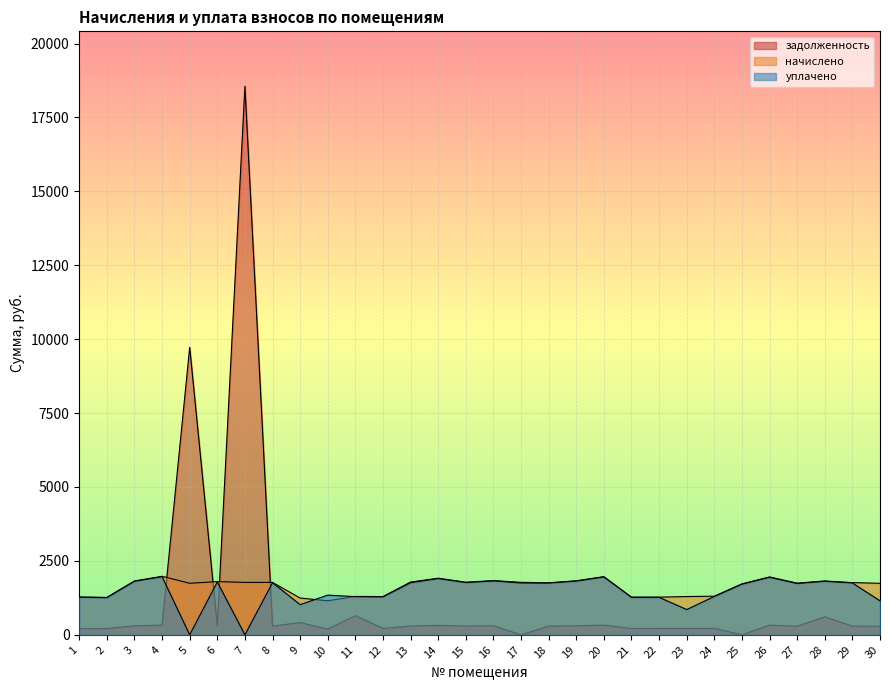

Between which two adjacent categories do начислено and уплачено first intersect?

9 and 10